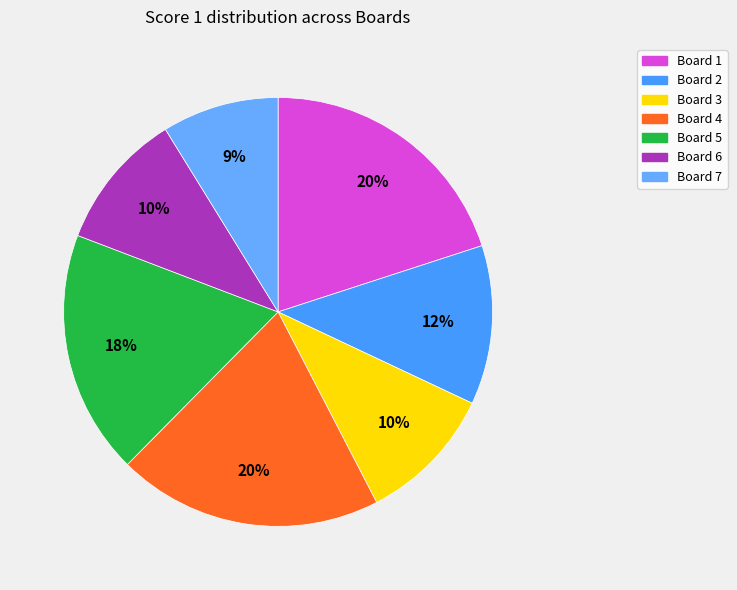

What percentage do Board 7 and Board 3 together represent?

19.2%